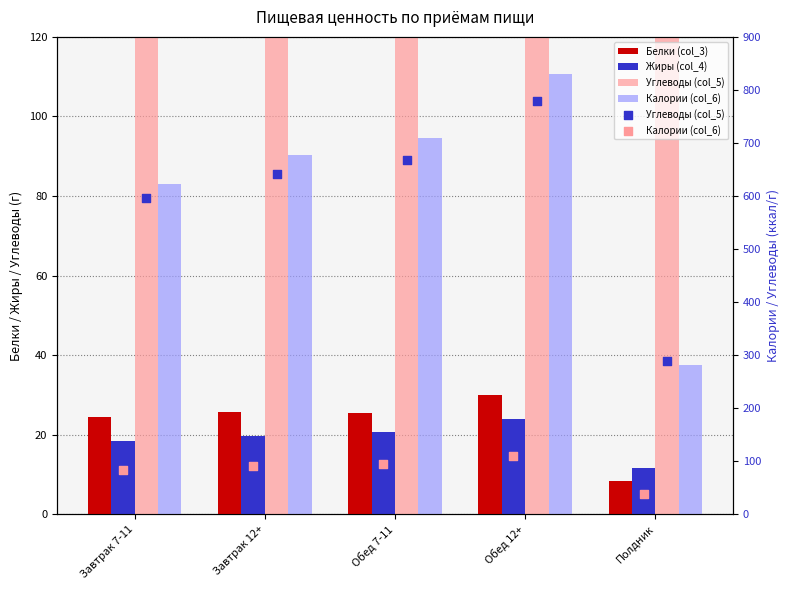

Which series has the largest total across all categories?

Углеводы (col_5)